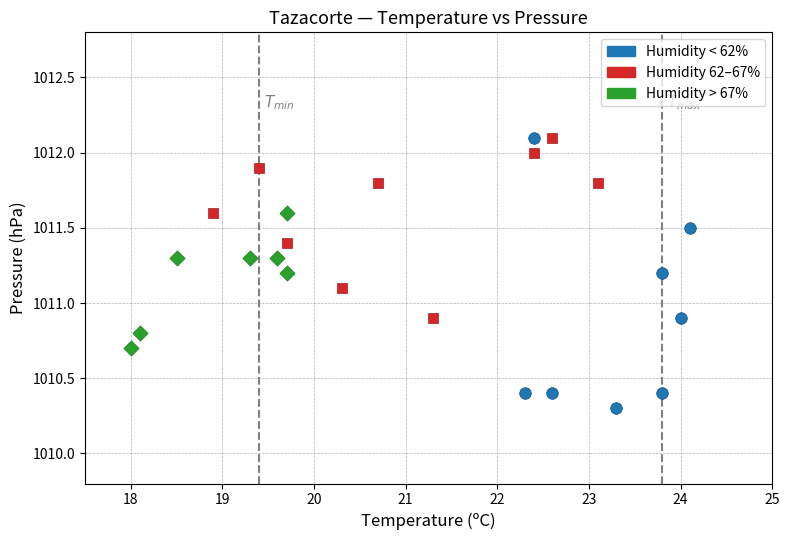

Which series contains the lowest Y value?

Humidity < 62%